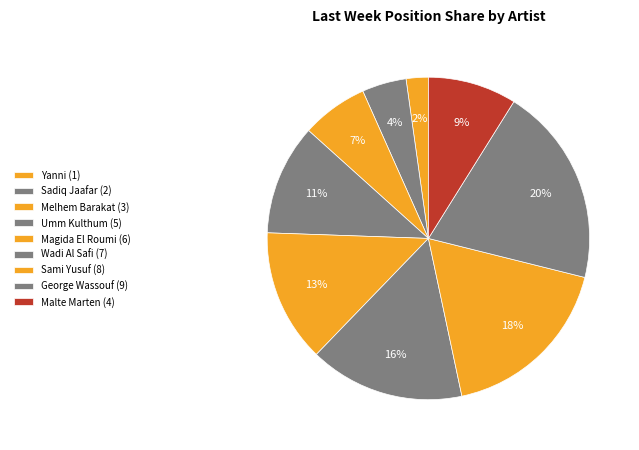

Count the number of slices in the pie.

9